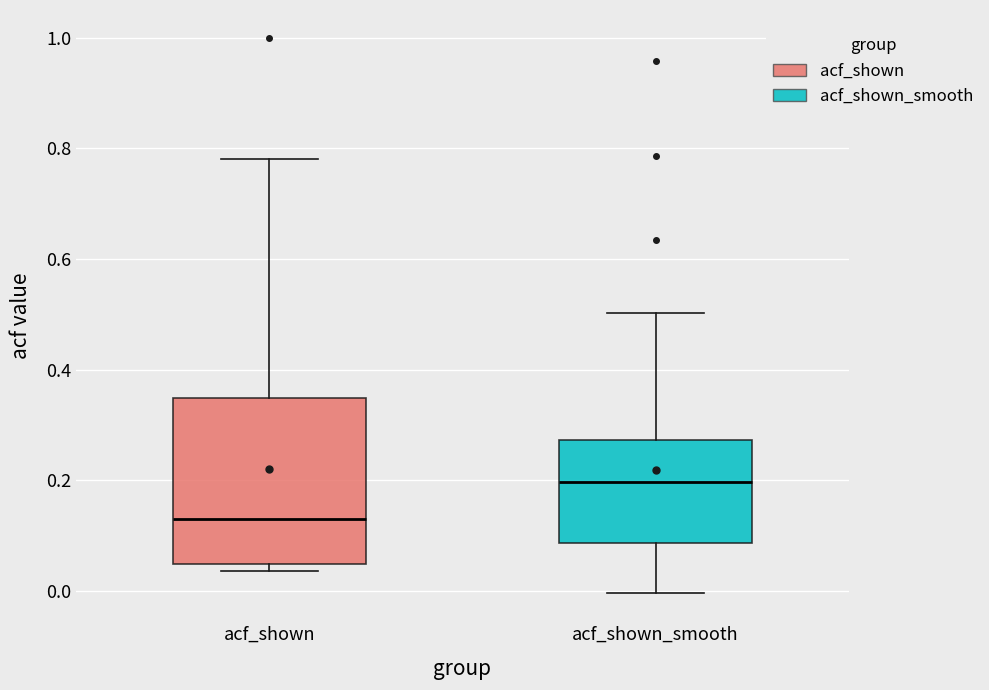

Reading left to right, transcribe this box plot: for each box, give where its median line is, the range the box spans, and where its two whiskers end, as read against the y-axis. The values are not printed on the chart, so give them approximately, as read against the axis.

acf_shown: median 0.14, box 0.04 to 0.34, whiskers 0.04 (just below the box's lower edge) to 0.78
acf_shown_smooth: median 0.20, box 0.08 to 0.28, whiskers 0.00 to 0.50